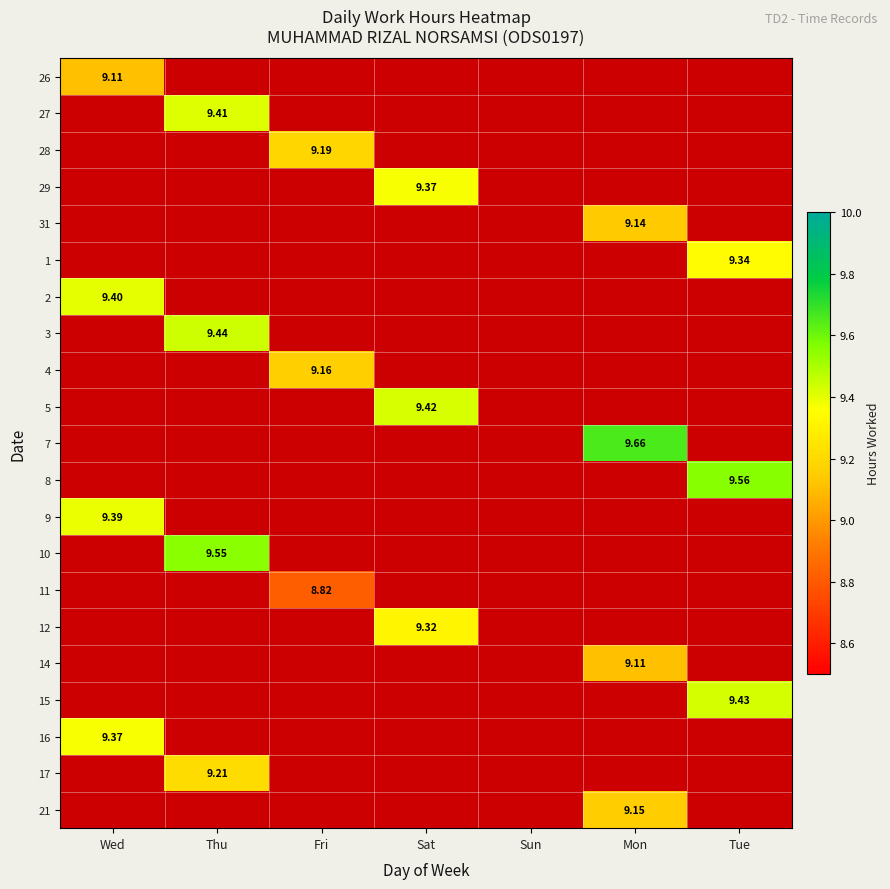

How many categories are shown in the chart?

7